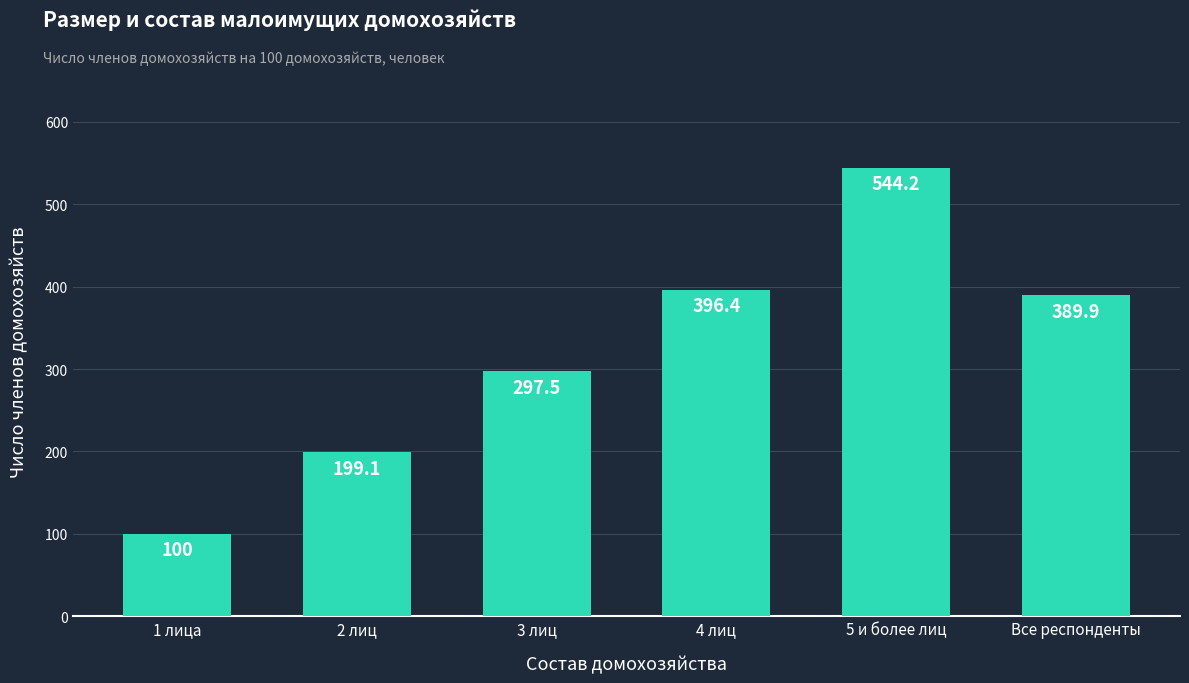

Reading left to right, what are all the values shown in this chart?

1 лица=100.0	2 лиц=199.1	3 лиц=297.5	4 лиц=396.4	5 и более лиц=544.2	Все респонденты=389.9